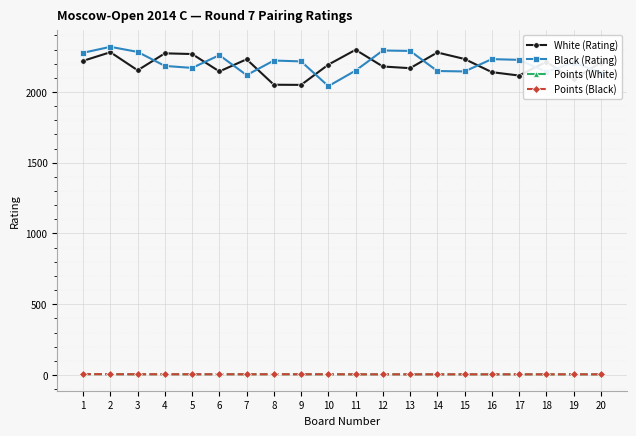

True or false: Points (Black) and Black (Rating) cross at least once.

False